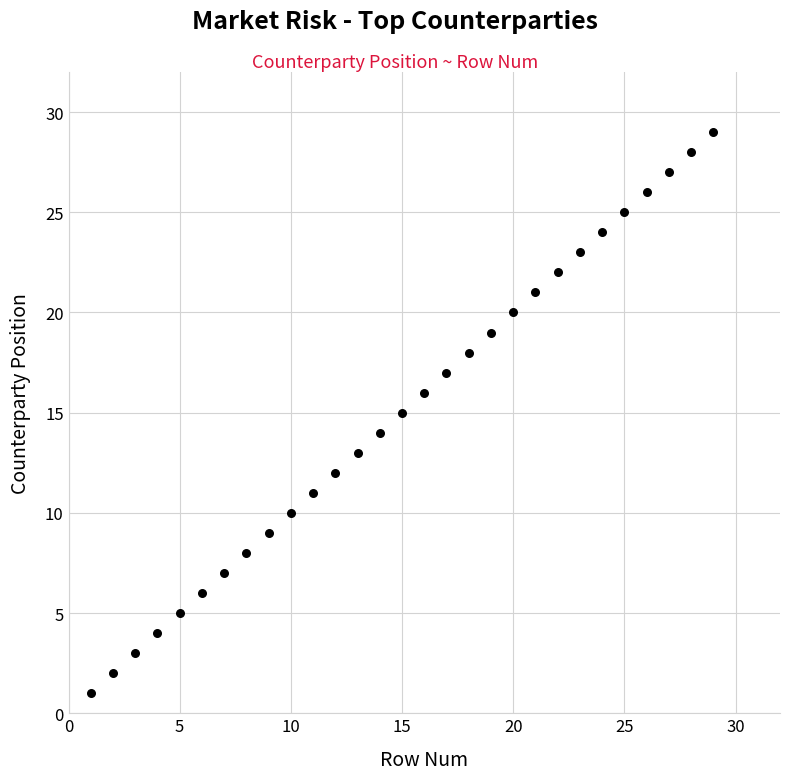

What is the range of Y values (max minus min)?

28